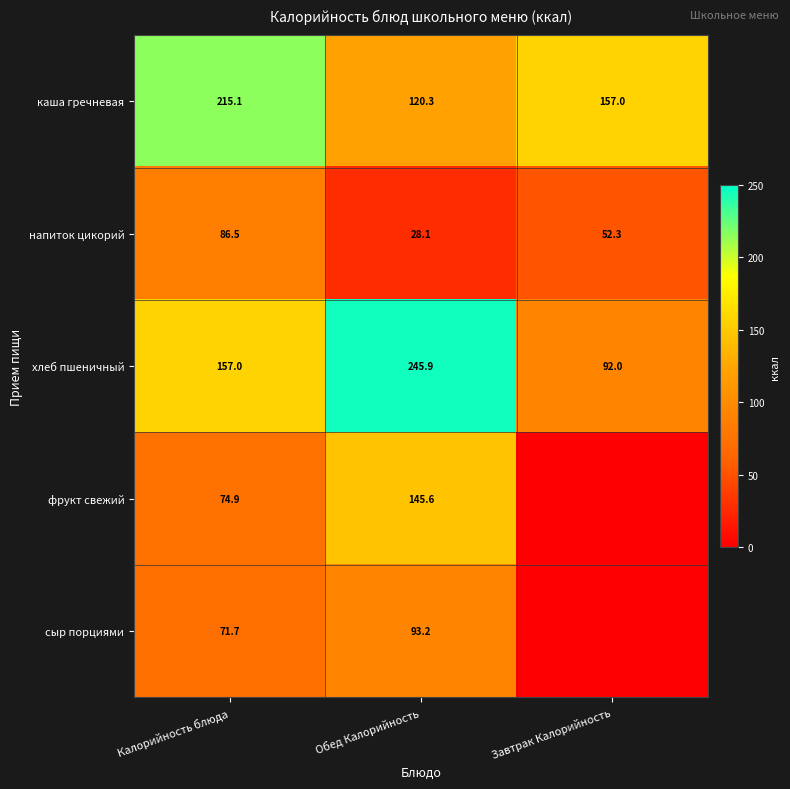

At which label does хлеб пшеничный reach its minimum?

Завтрак Калорийность